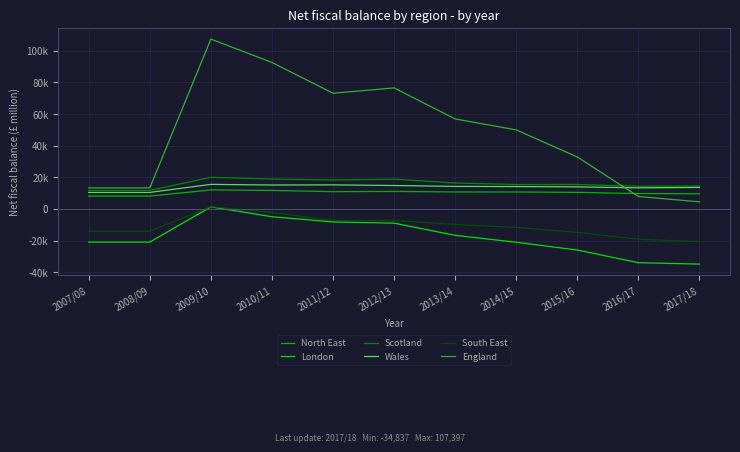

Reading left to right, list all the values displayed in this chart.

North East: 2007/08=8149	2008/09=8149	2009/10=12043	2010/11=11734	2011/12=10936	2012/13=11091	2013/14=10768	2014/15=10753	2015/16=10499	2016/17=9741	2017/18=9599
London: 2007/08=-20929	2008/09=-20929	2009/10=1345	2010/11=-4902	2011/12=-8211	2012/13=-8946	2013/14=-16664	2014/15=-21033	2015/16=-25947	2016/17=-33953	2017/18=-34837
Scotland: 2007/08=11759	2008/09=11759	2009/10=20008	2010/11=18938	2011/12=18319	2012/13=18855	2013/14=16419	2014/15=15491	2015/16=15508	2016/17=14328	2017/18=14526
Wales: 2007/08=10466	2008/09=10466	2009/10=15561	2010/11=15156	2011/12=15243	2012/13=14838	2013/14=14271	2014/15=14167	2015/16=13972	2016/17=13363	2017/18=13632
South East: 2007/08=-14041	2008/09=-14041	2009/10=1438	2010/11=-2226	2011/12=-7195	2012/13=-7268	2013/14=-9808	2014/15=-11645	2015/16=-14765	2016/17=-19151	2017/18=-20578
England: 2007/08=13319	2008/09=13319	2009/10=107397	2010/11=92612	2011/12=73170	2012/13=76536	2013/14=56911	2014/15=50000	2015/16=32859	2016/17=7909	2017/18=4512